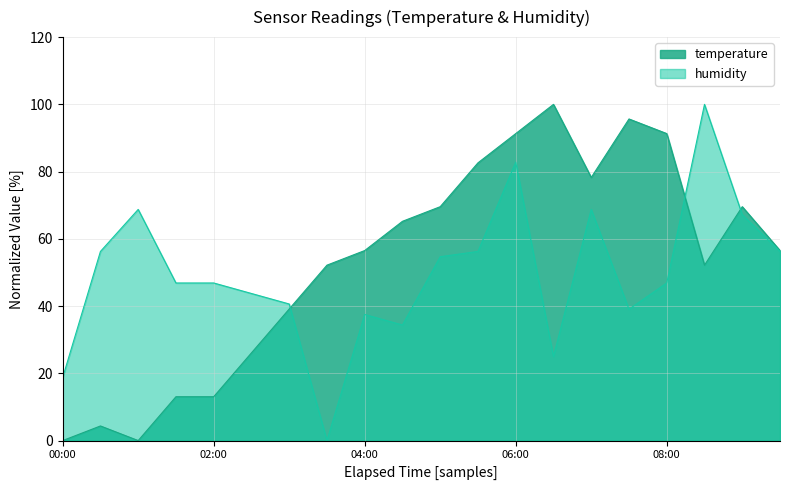

What is the label of the 3rd point from the right?

08:30